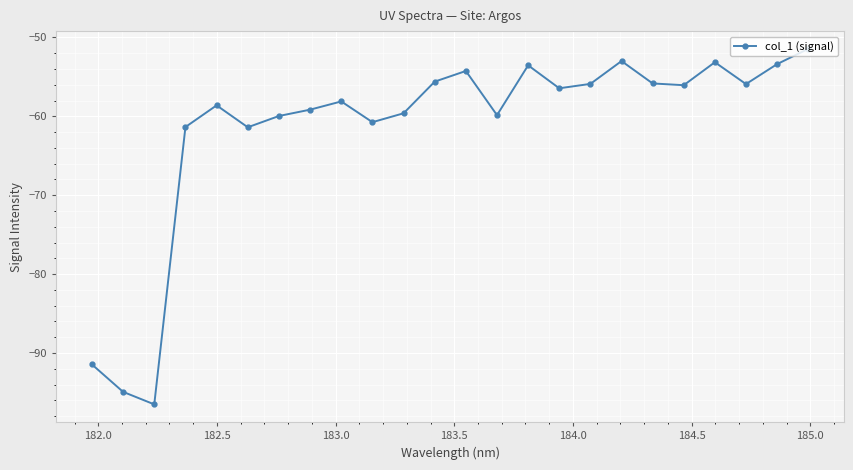

What is the sum of all values?

-1476.3